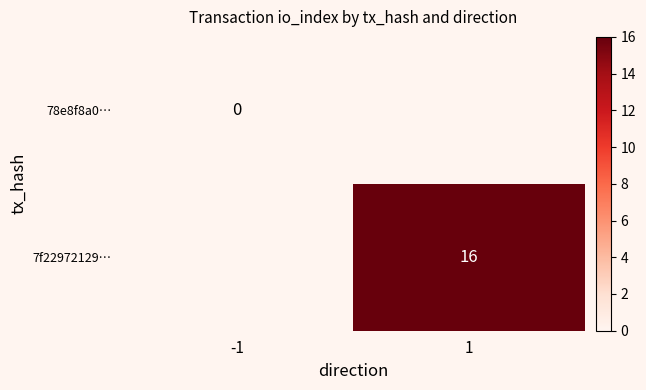

The 7f22972129… series shows 16 at 1. True or false?

True